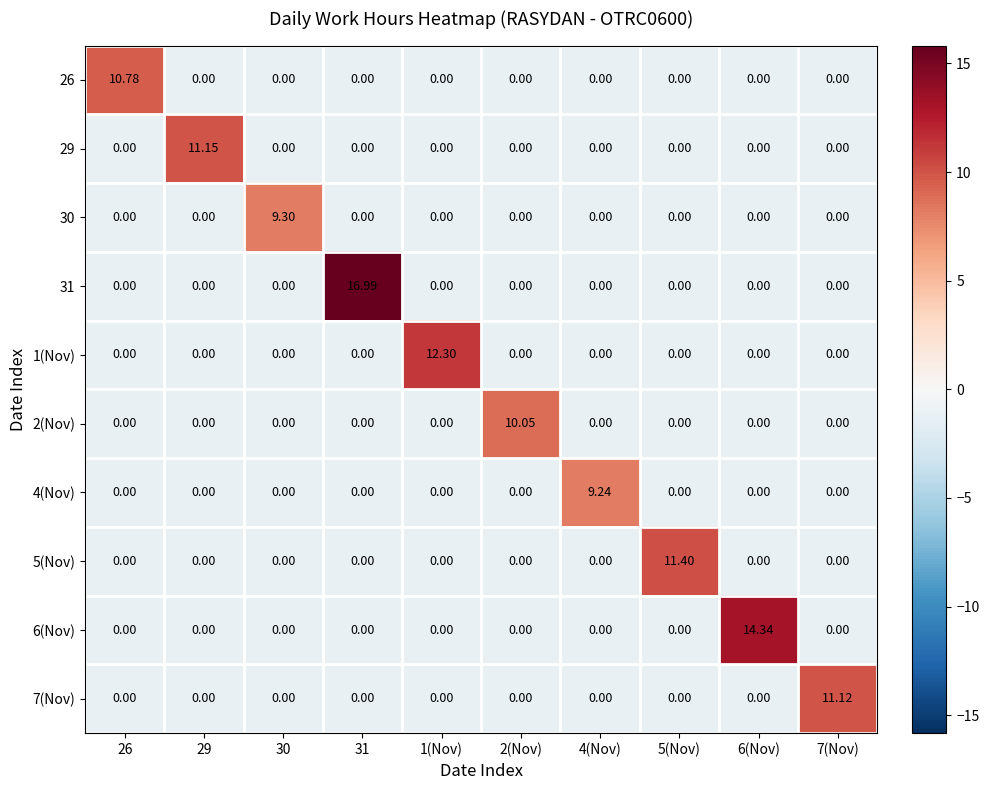

At which category is the sum across all series the highest?

31